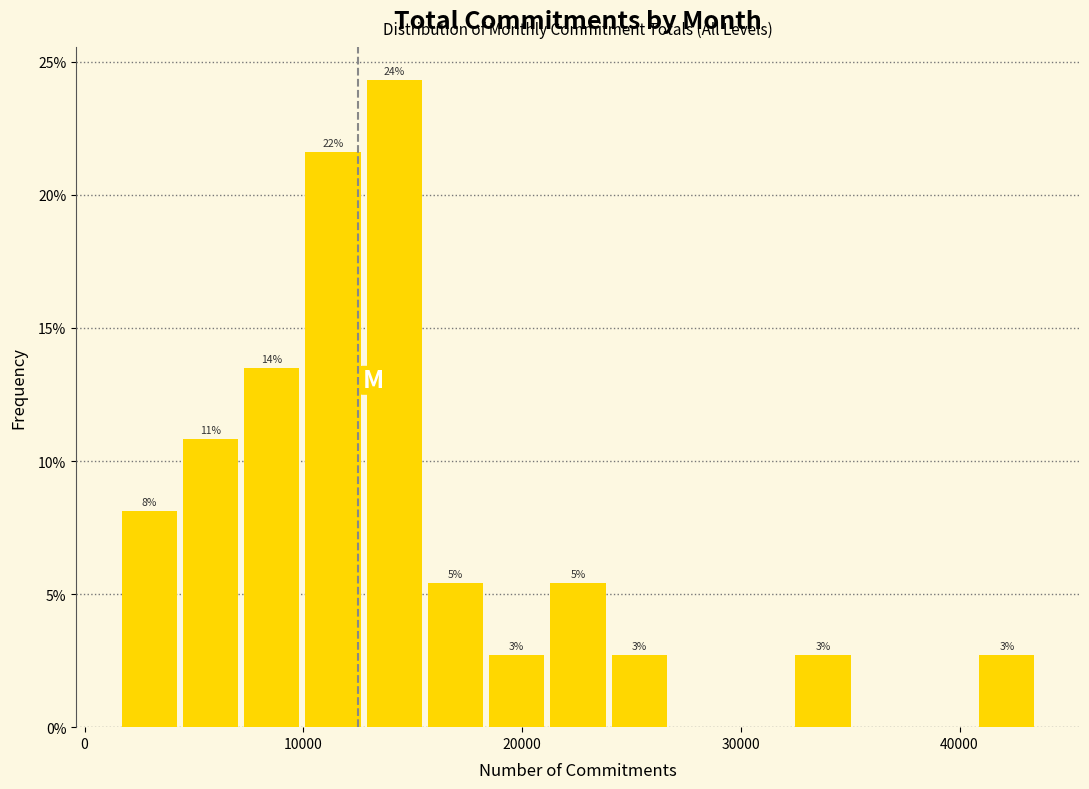

Around what value on the x-axis is the tallest bar? Give the approximate position of its centre, as read against the axis.

14000